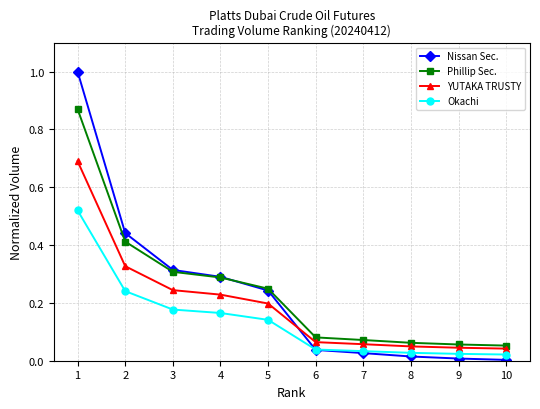

How many distinct data groups are displayed?

4